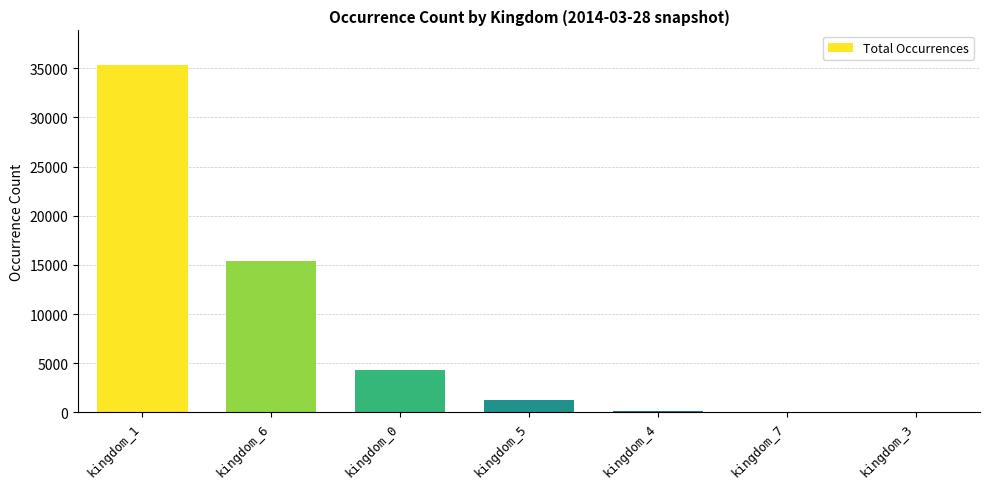

What is the greatest value displayed?

35312